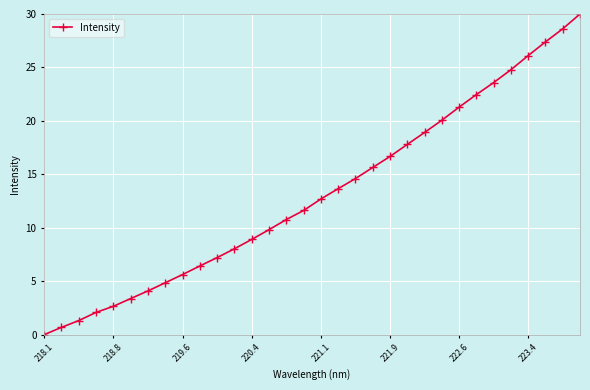

What is the maximum value shown in the chart?

30.0